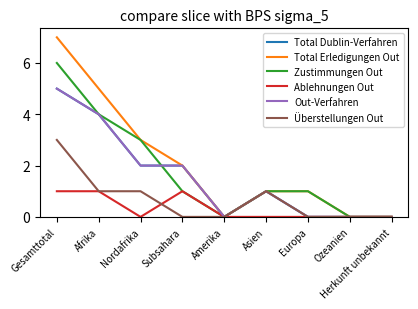

What is the sum of all Ablehnungen Out values?

3